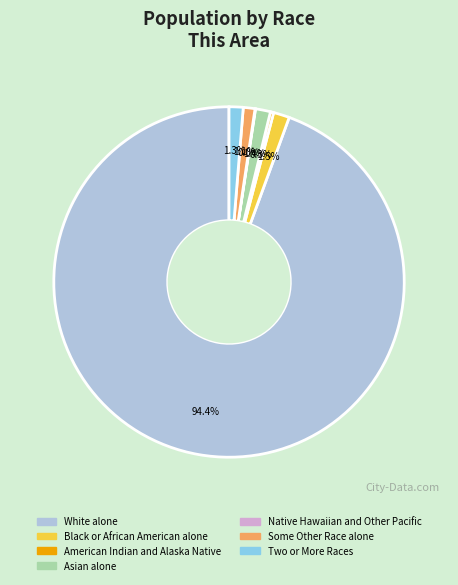

To the nearest percent, what is the difference between the largest and smallest slice percentages?

94%